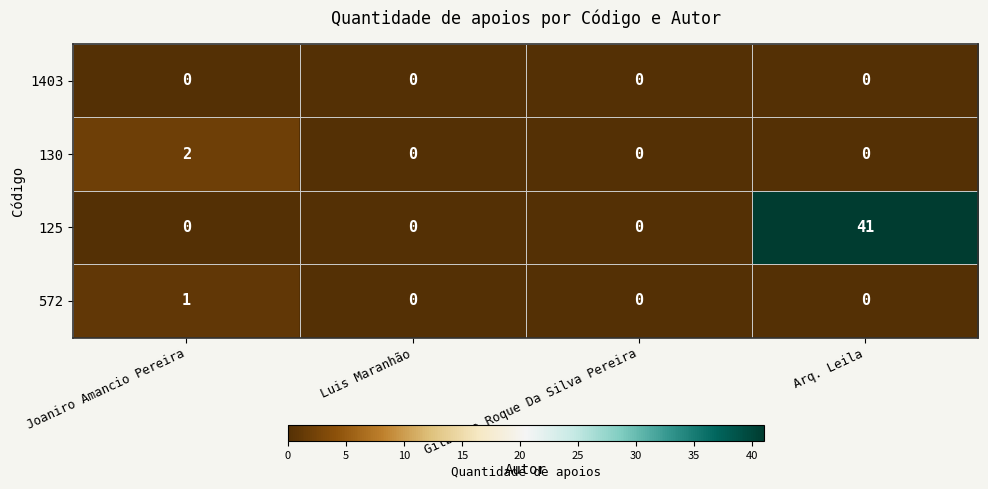

Count the number of categories in the chart.

4